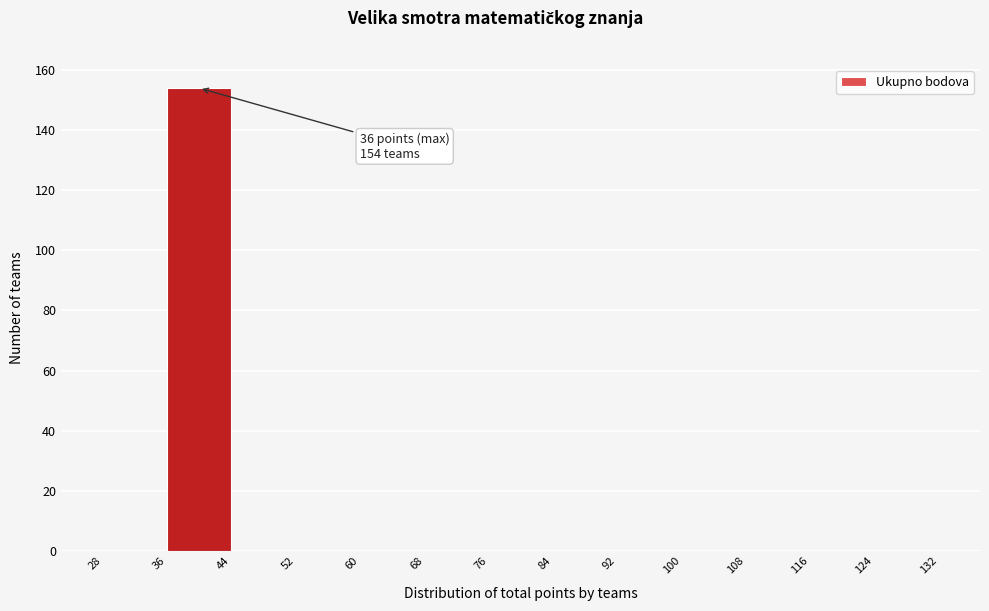

Over which range of the x-axis is the bar tallest?

36 to 44